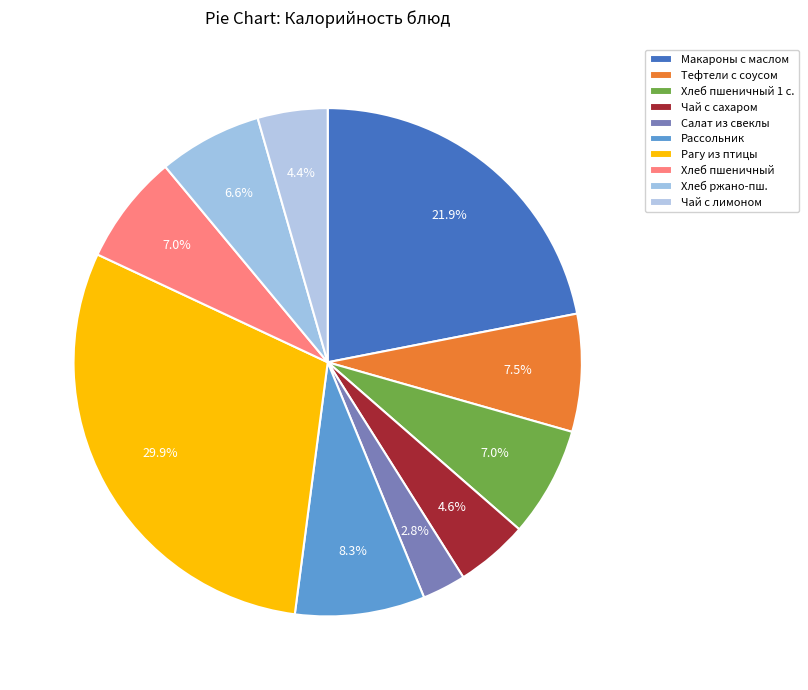

How many segments does this pie chart have?

10